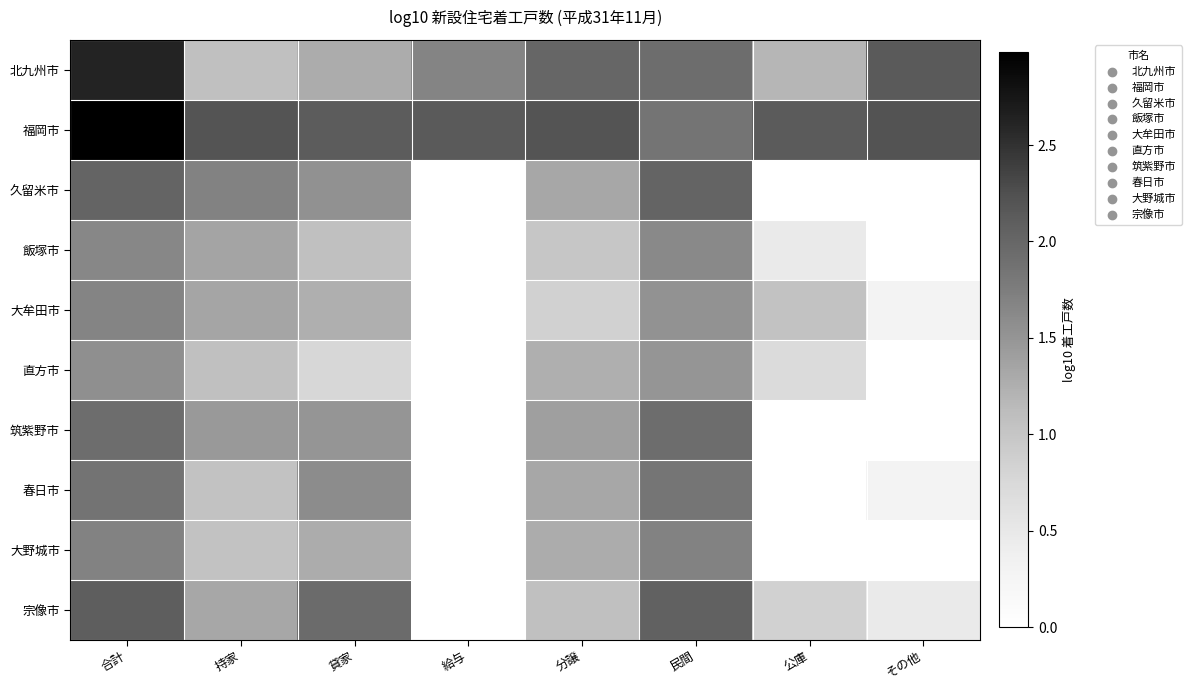

At which category does the chart reach its peak across all series?

合計